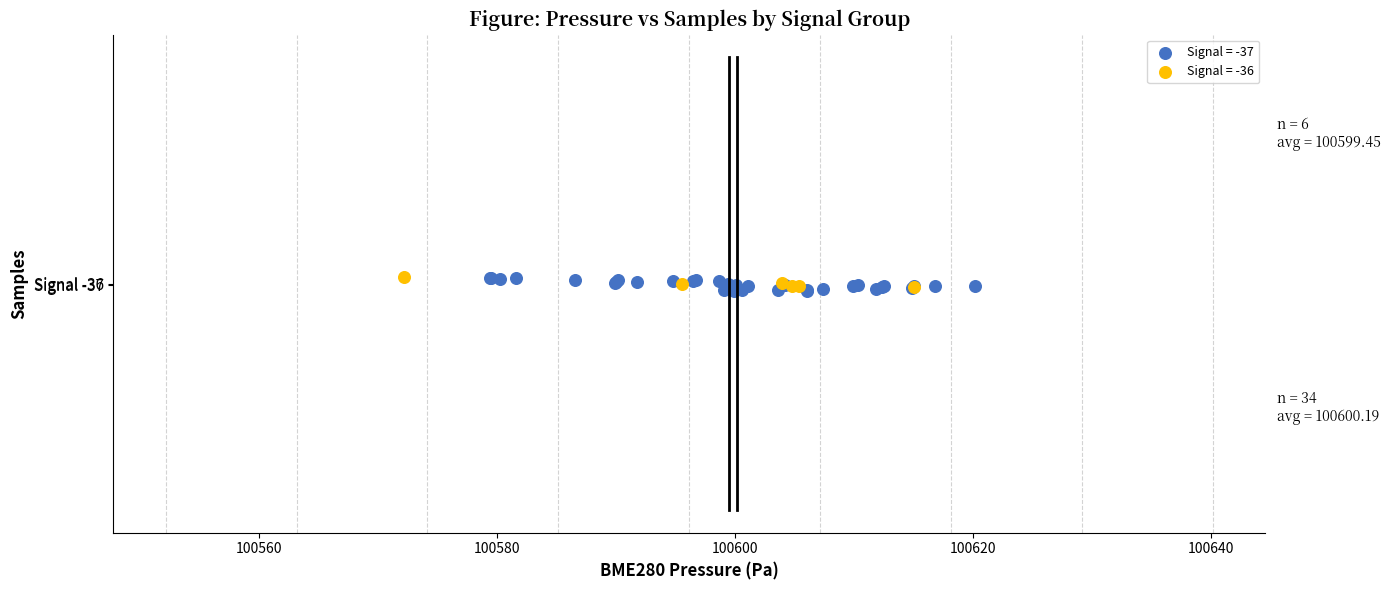

What are all the series names shown in the legend?

Signal = -37, Signal = -36